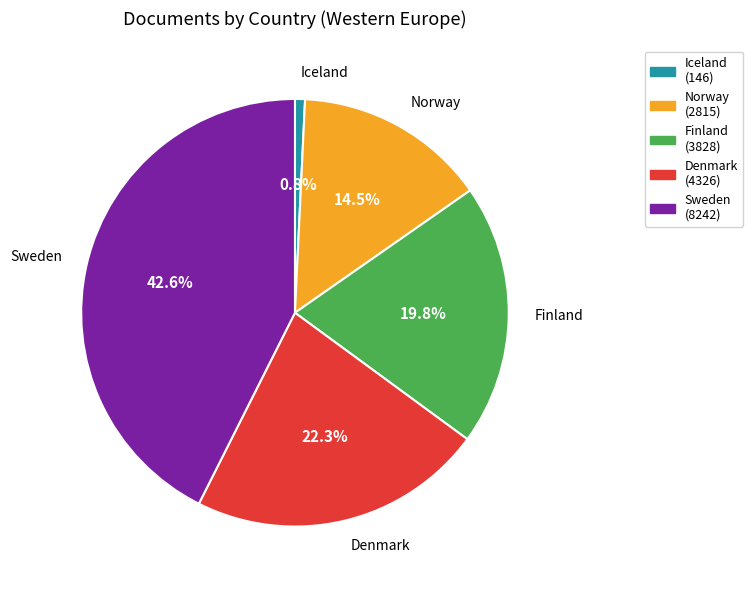

To the nearest percent, what portion does Finland represent?

20%